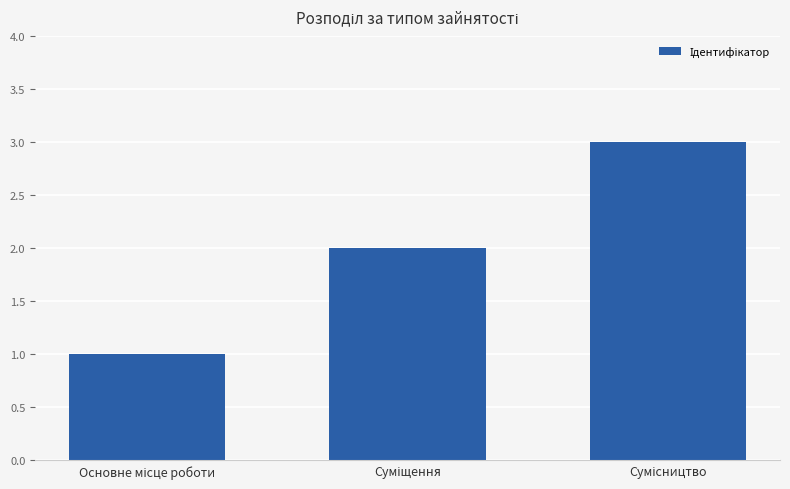

What is the greatest value displayed?

3